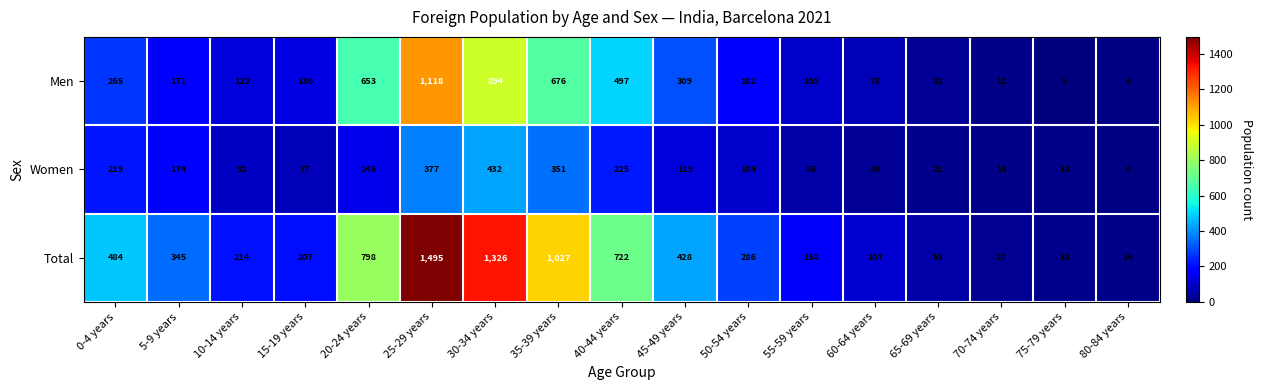

Which series changed the most between 55-59 years and 80-84 years?

Total